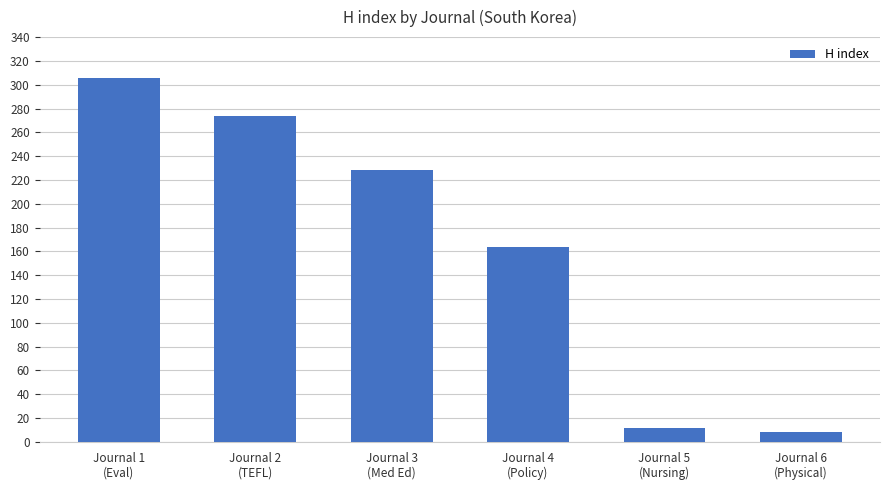

What is the sum of all values?

992